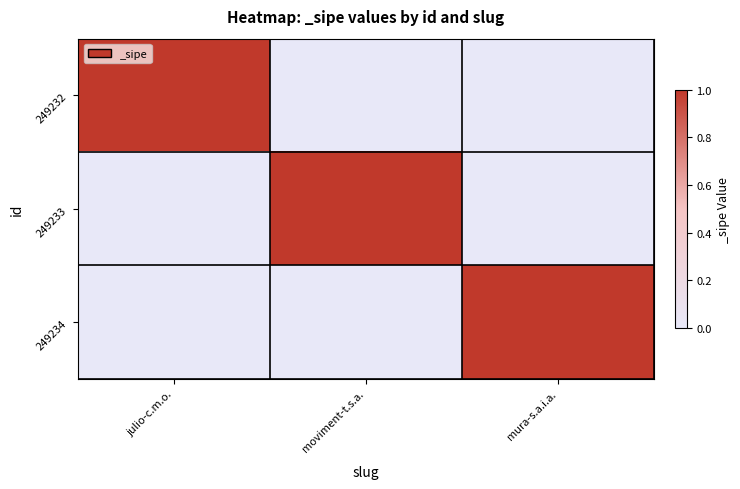

At julio-c.m.o., list the series in order from smallest to largest.

249233, 249234, 249232